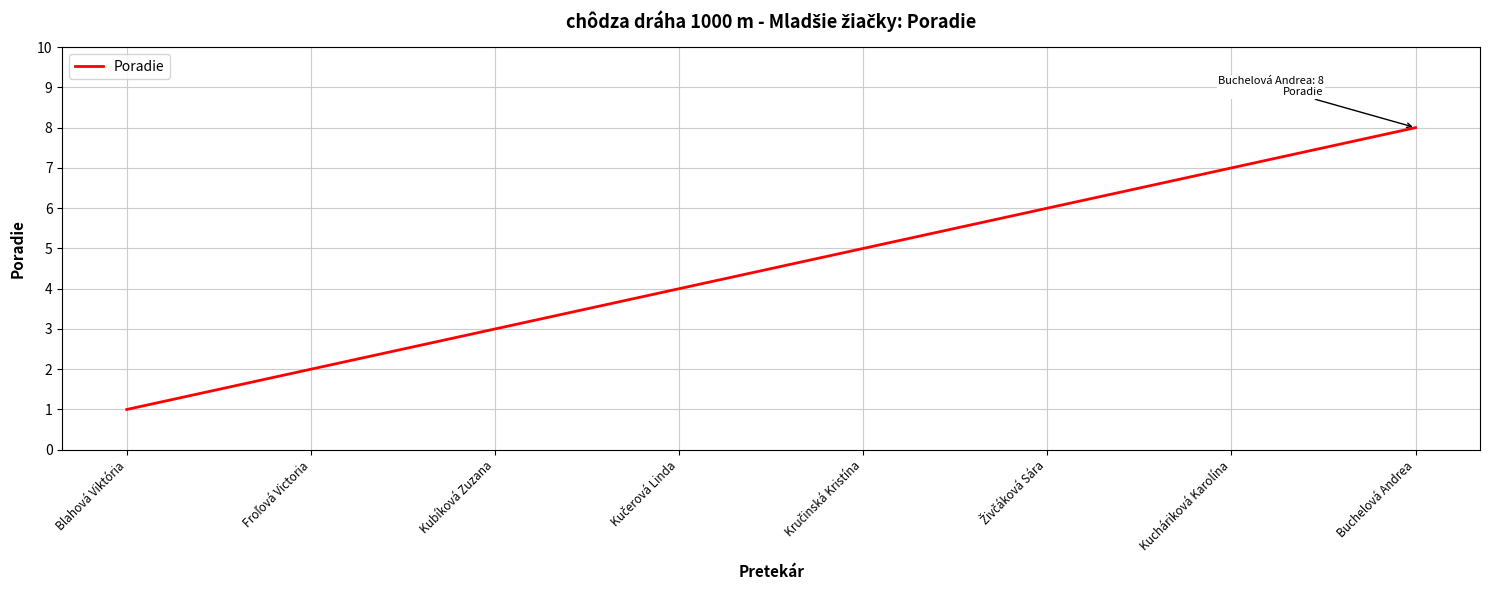

At which category does the chart reach its minimum across all series?

Blahová Viktória